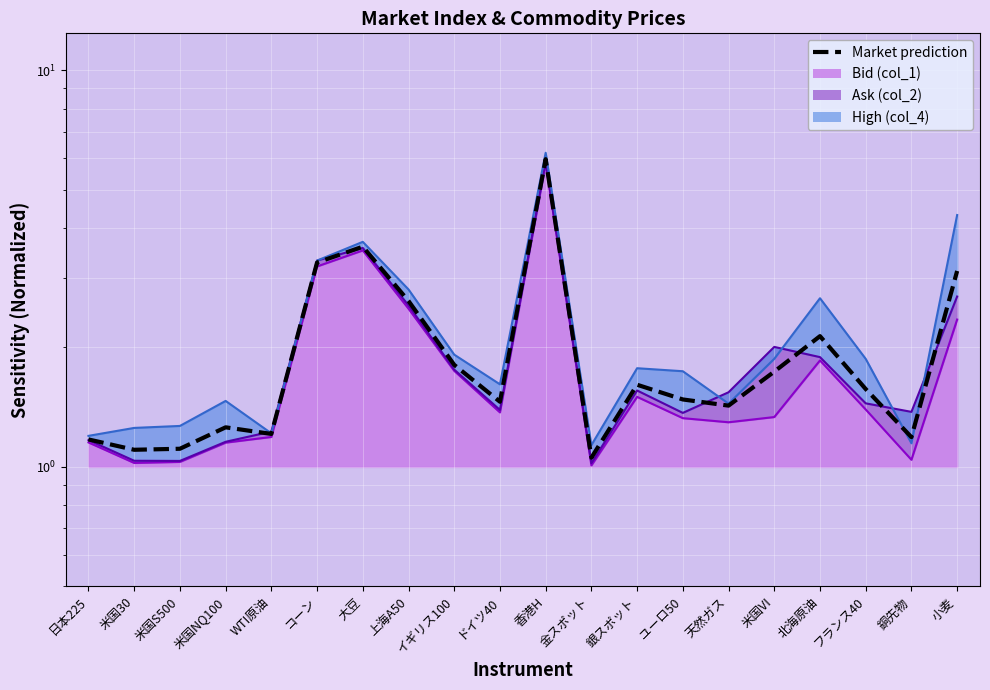

What is the difference between the values at ドイツ40 and イギリス100?

0.3